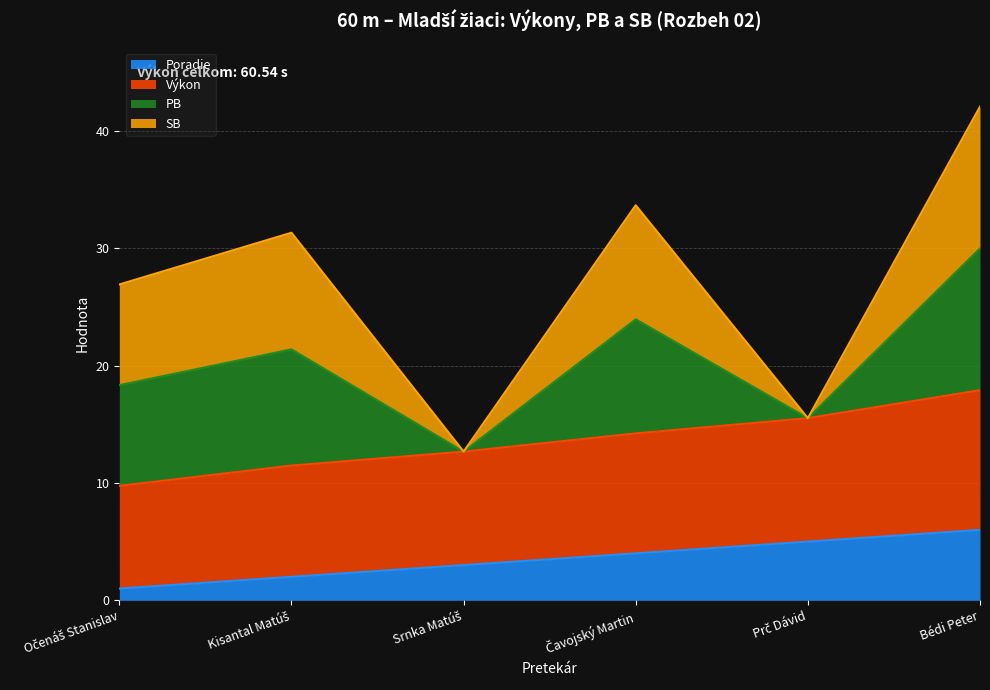

What is the minimum value for Poradie?

1.0